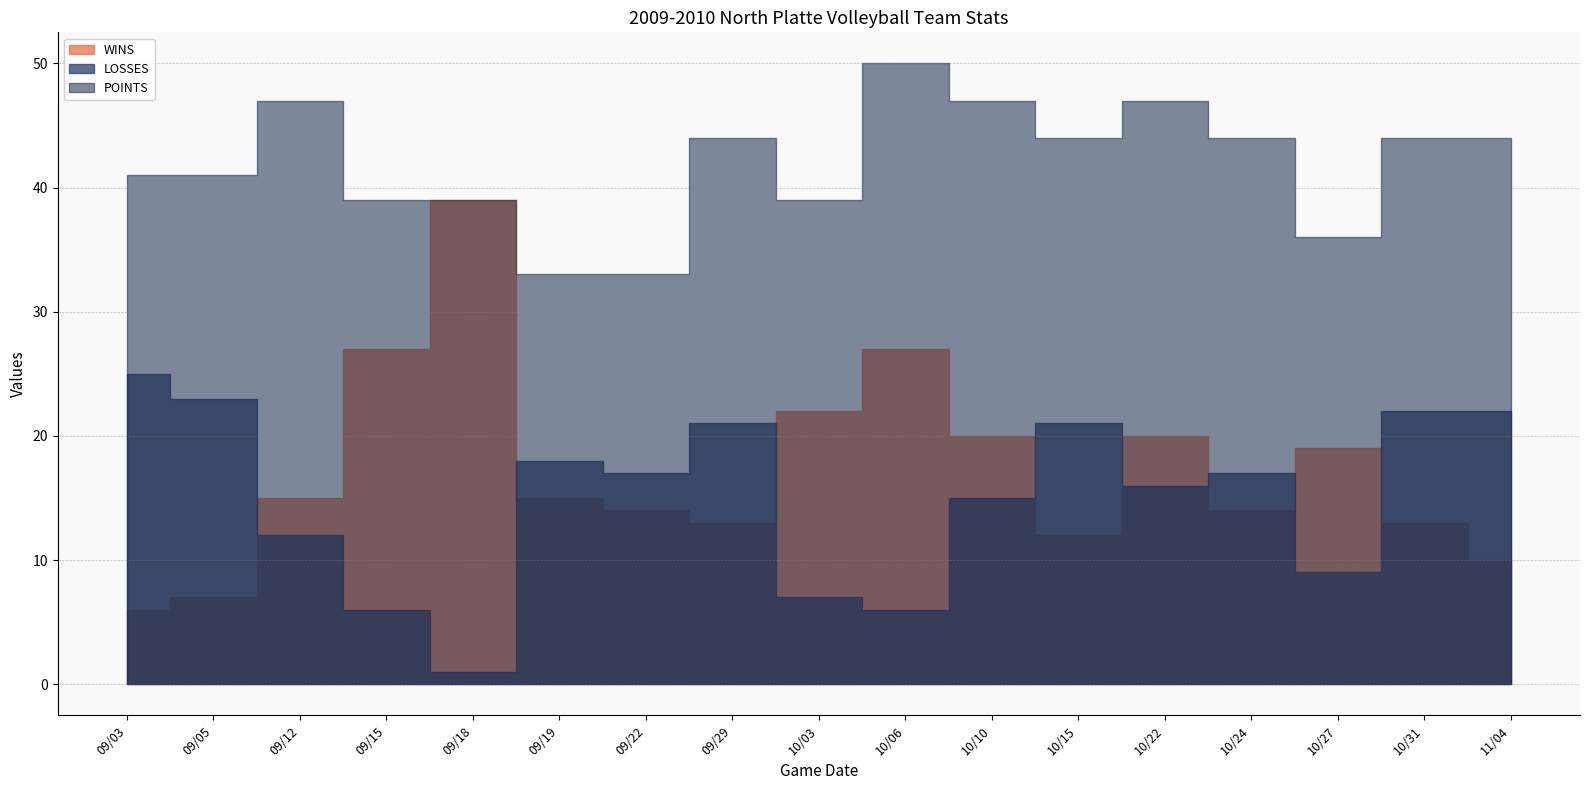

What is the minimum value shown in the chart?

1